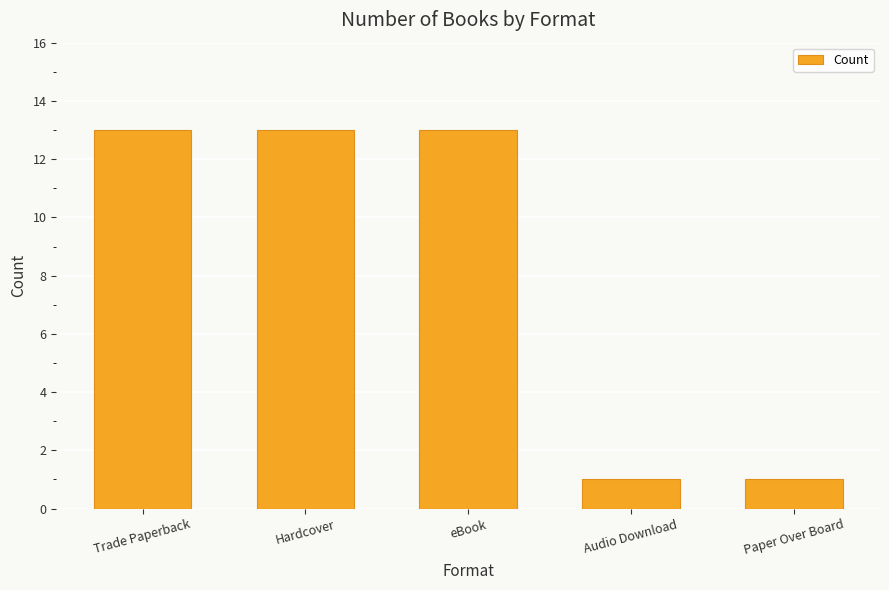

The chart shows a value of 13 at Trade Paperback. True or false?

True